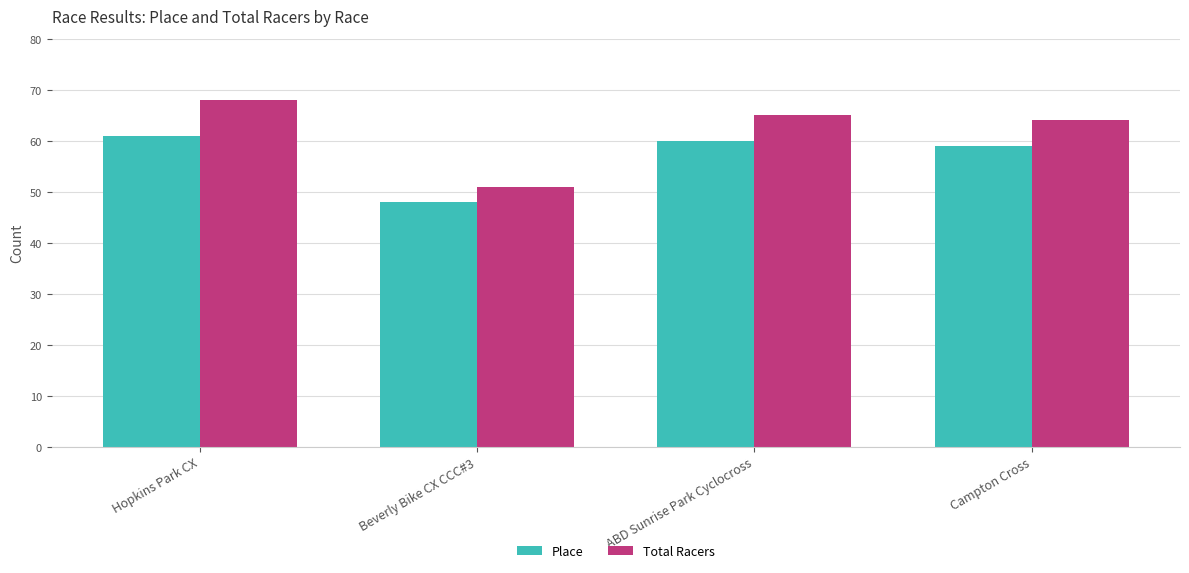

What position from the right is Campton Cross?

1